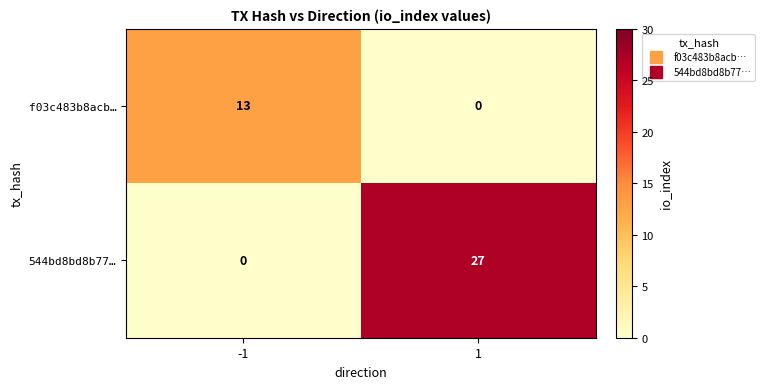

Is it true that f03c483b8acb… equals 6 at -1?

False